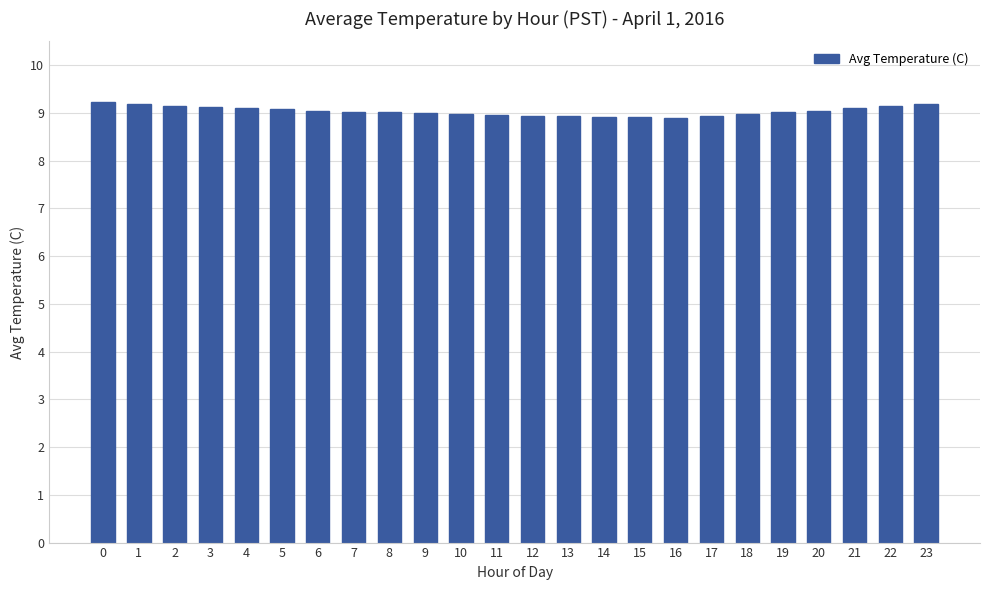

What is the smallest value displayed?

8.9